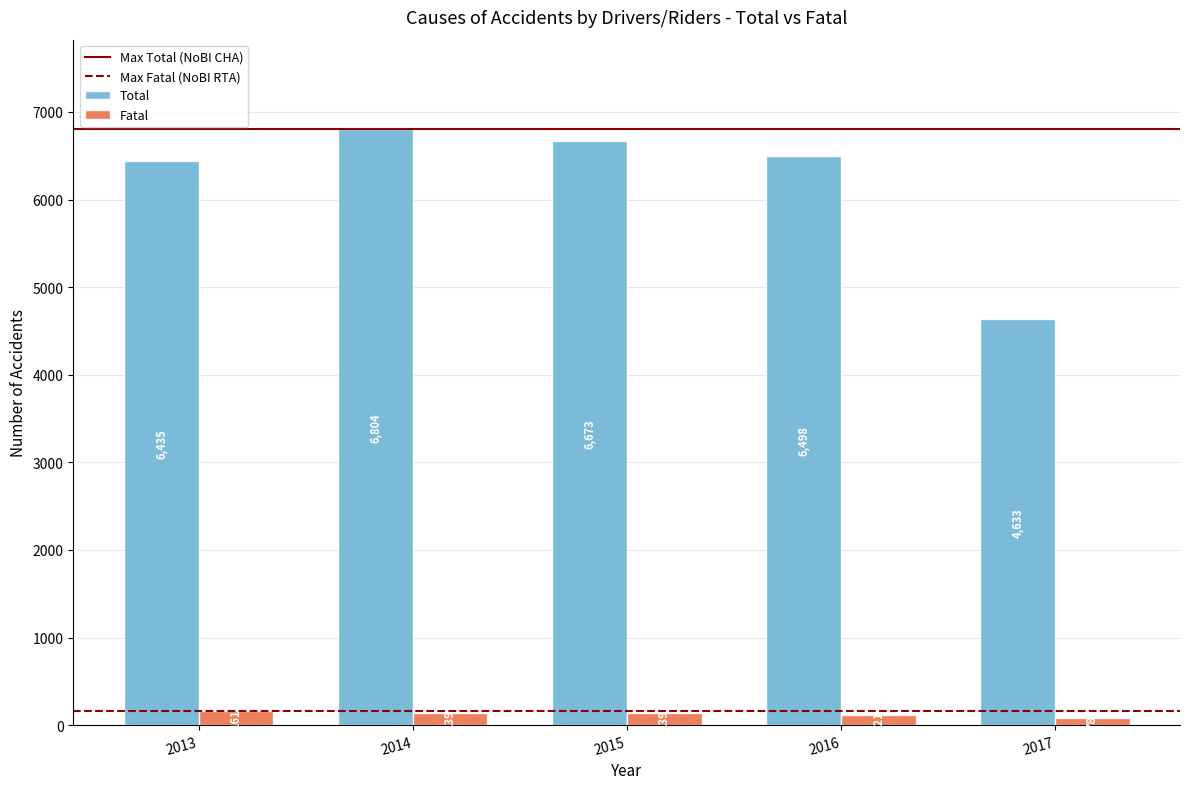

What is the lowest value of the Fatal series?

78